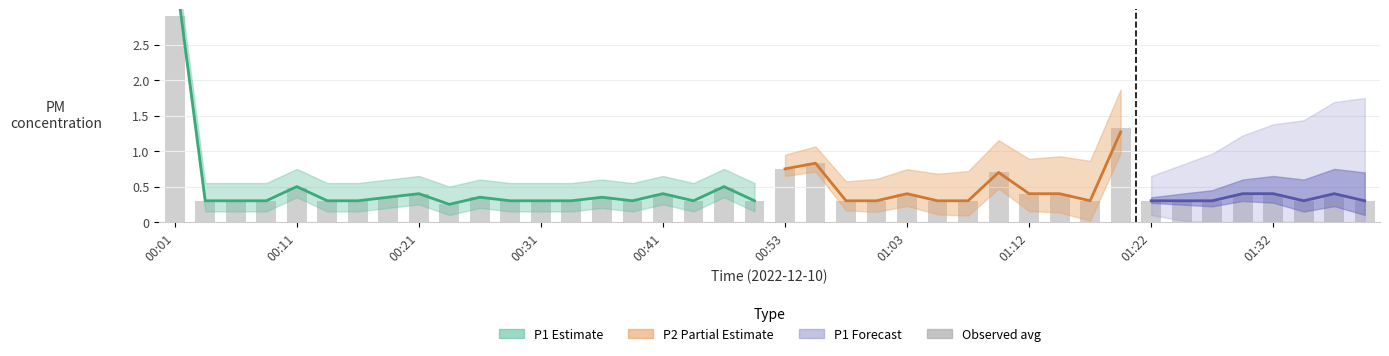

What is the difference between the maximum and minimum values?

2.7